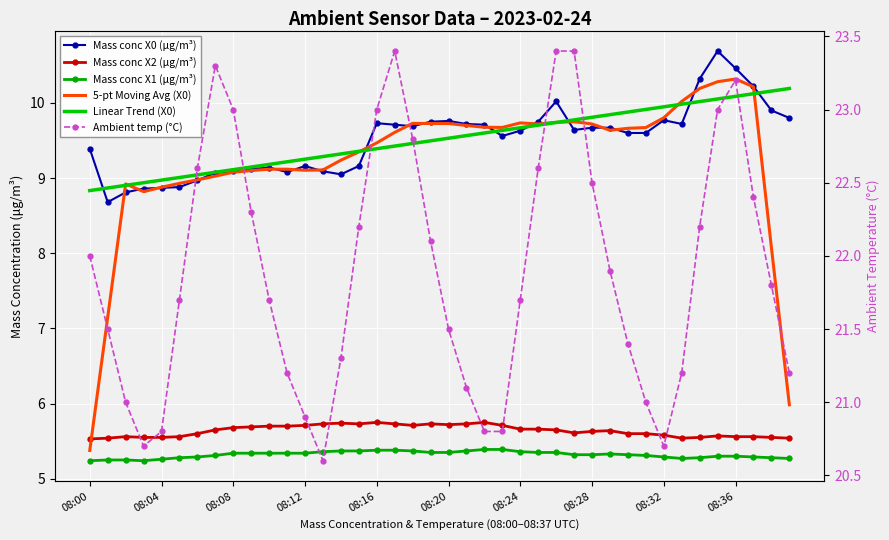

What is the sum of all Mass conc X1 (μg/m³) values?

212.8